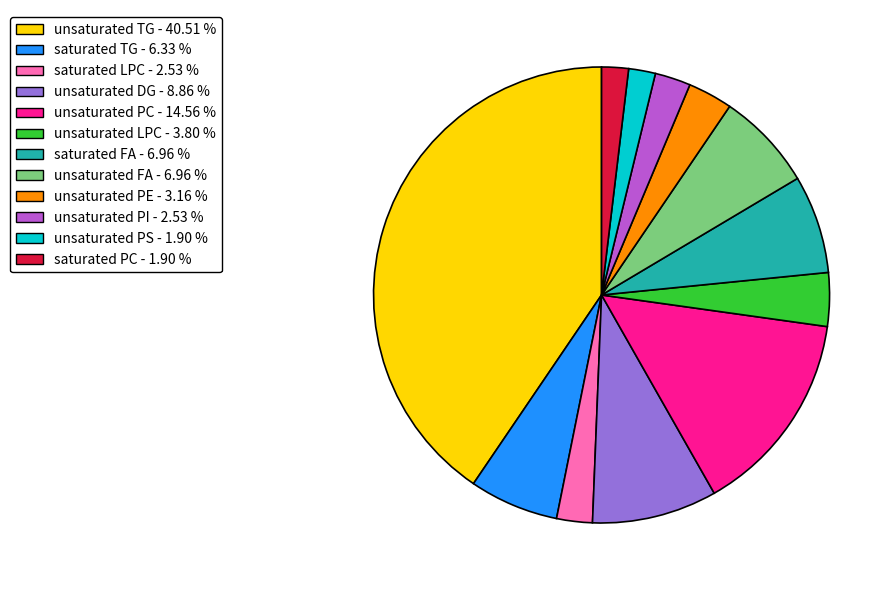

Is there any slice that represents more than half of the pie?

No